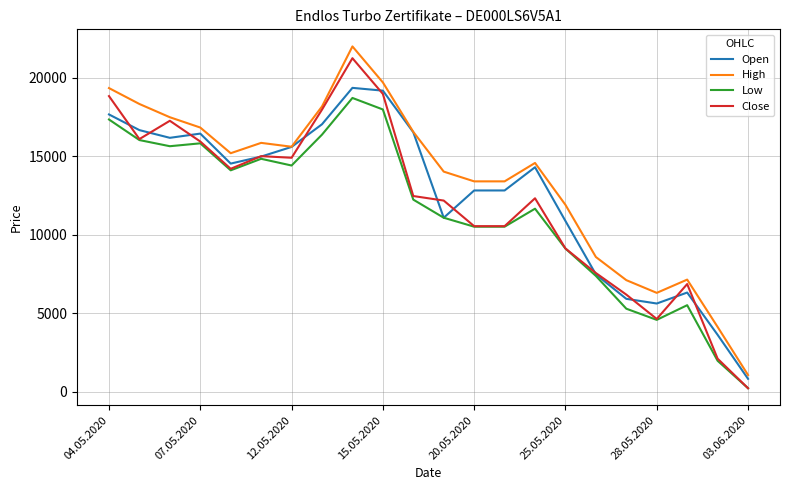

True or false: High and Low cross at least once.

False